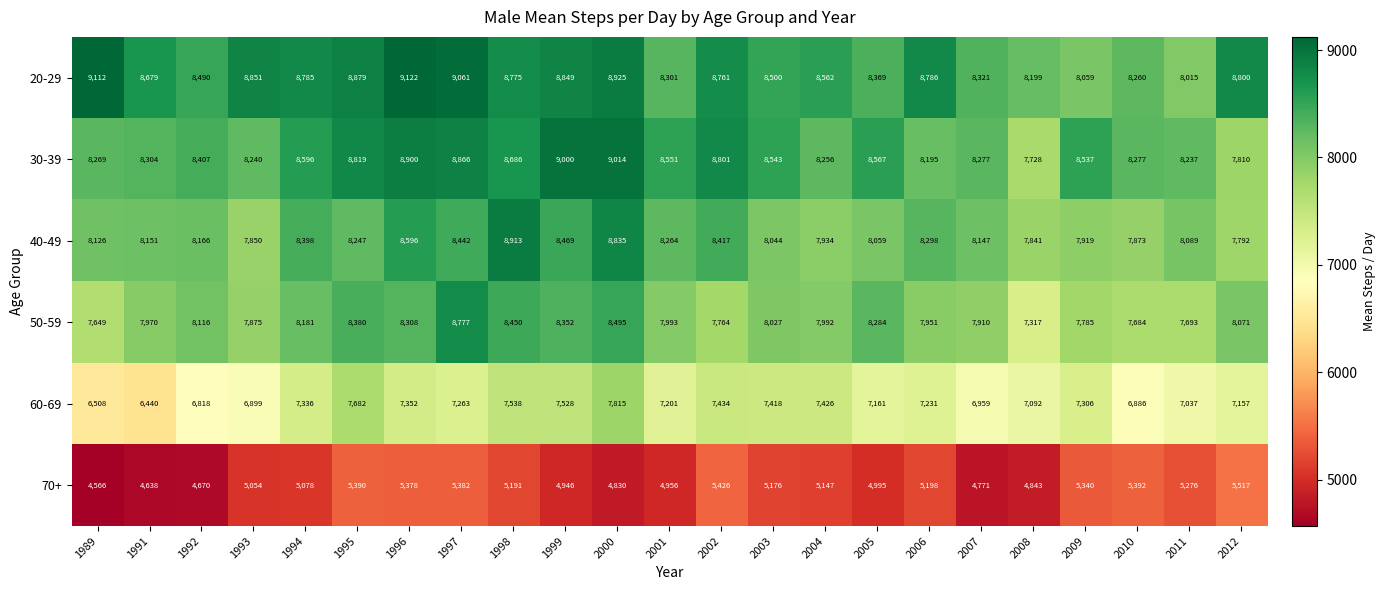

What is the approximate value of 50-59 at 2003?

8027